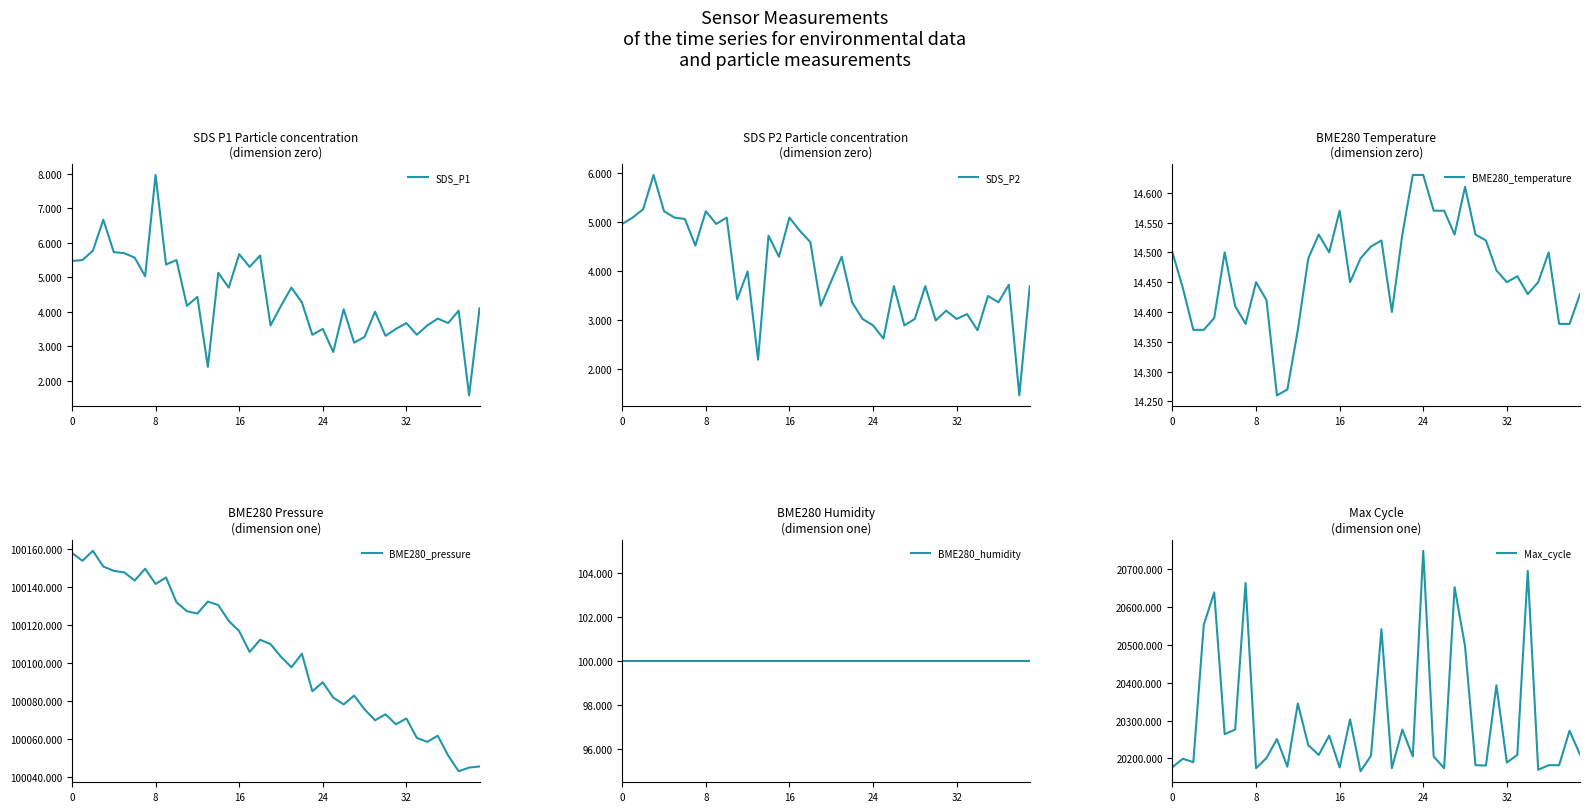

What is the total value across all series at 34?

120874.5